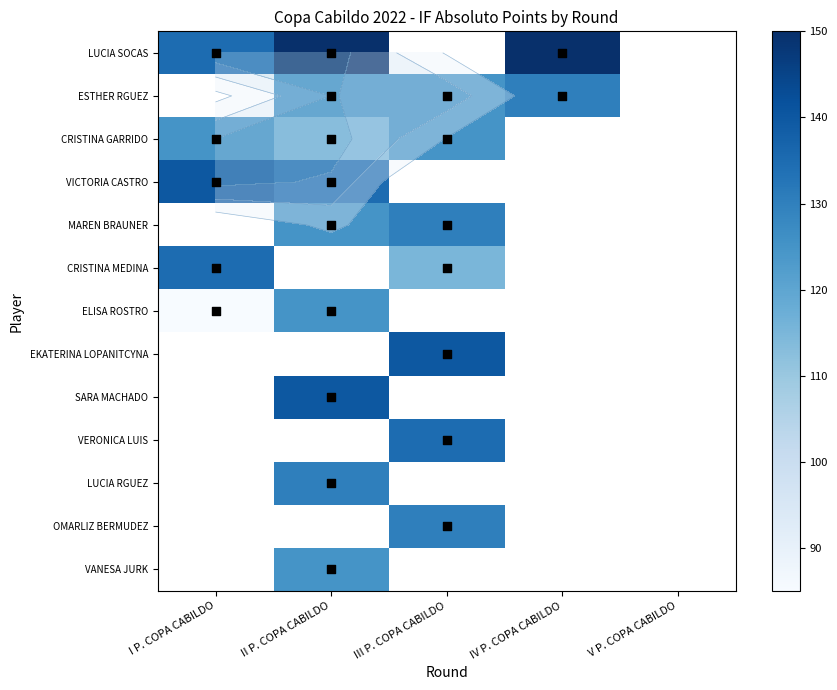

The value of VERONICA LUIS at III P. COPA CABILDO is 135.0. True or false?

True